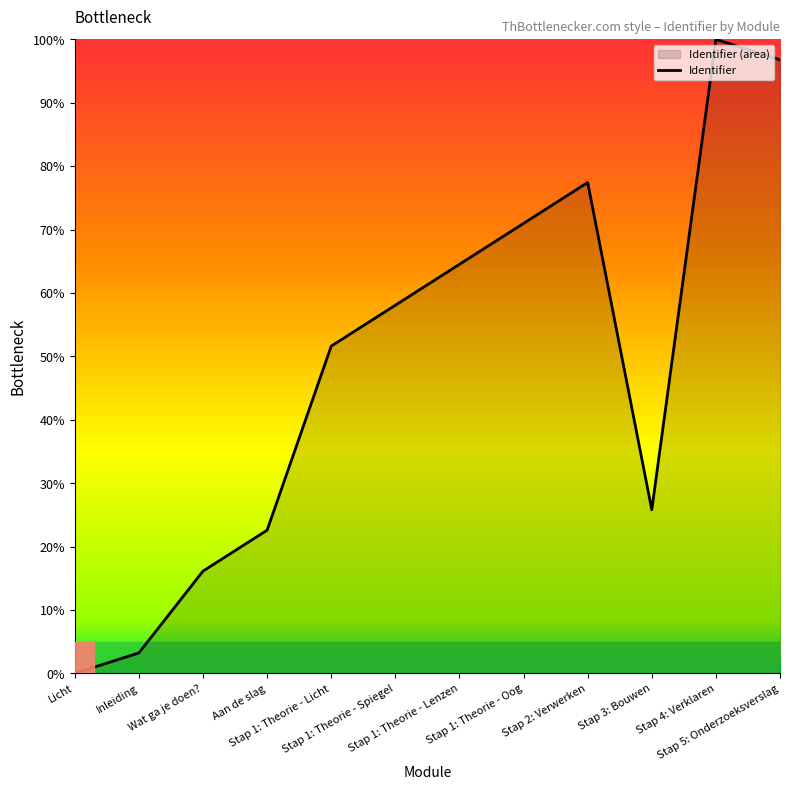

Is it true that the value at Stap 4: Verklaren is 147.6?

False